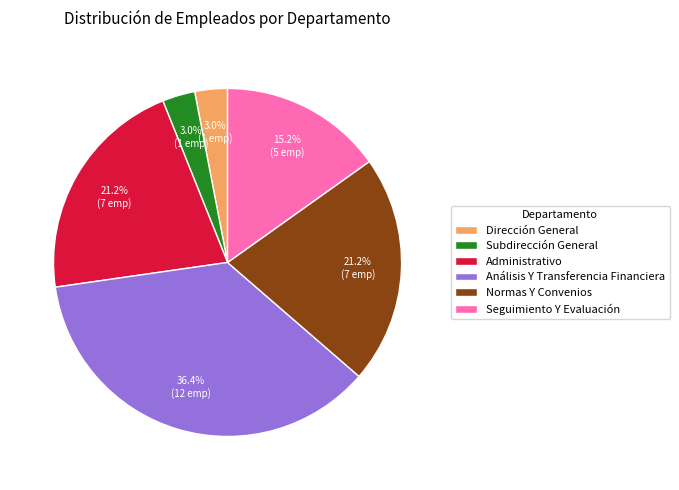

The Subdirección General slice represents 3% of the pie. True or false?

True